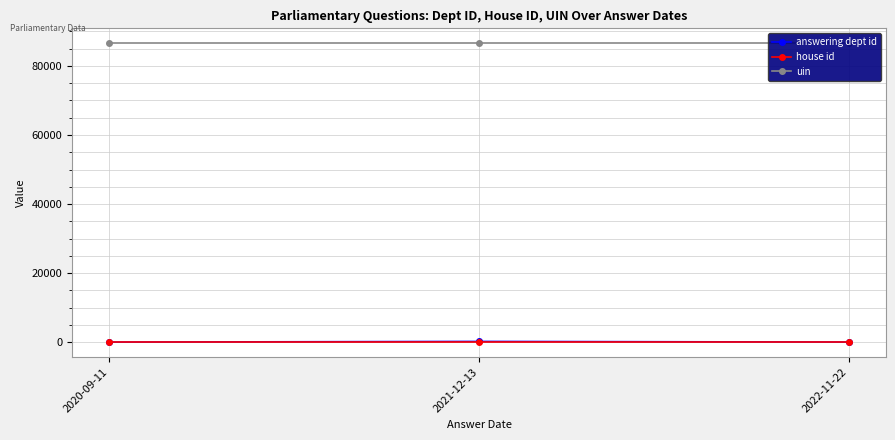

Reading right to left, list all the values displayed in this chart.

answering dept id: 29	201	14
house id: 1	1	1
uin: 86570	86570	86570